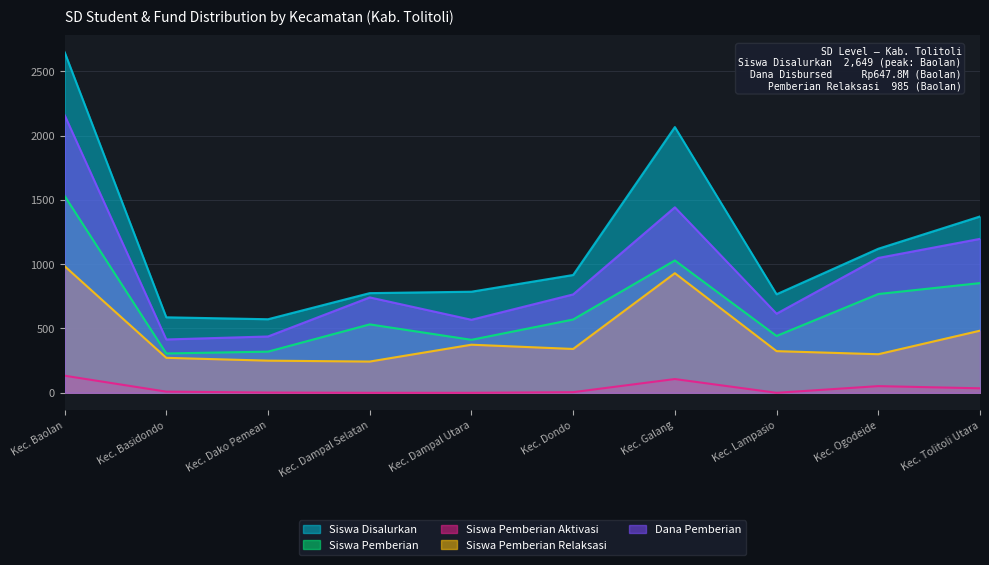

What is the average value of the Siswa Pemberian Aktivasi series?

34.3